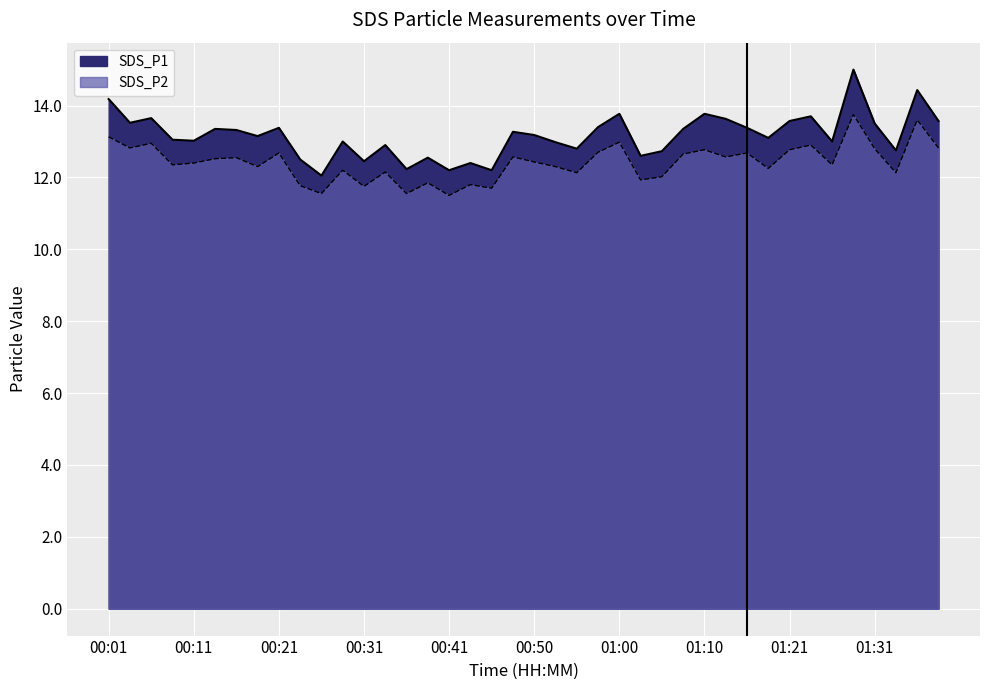

At which category is the sum across all series the highest?

01:29